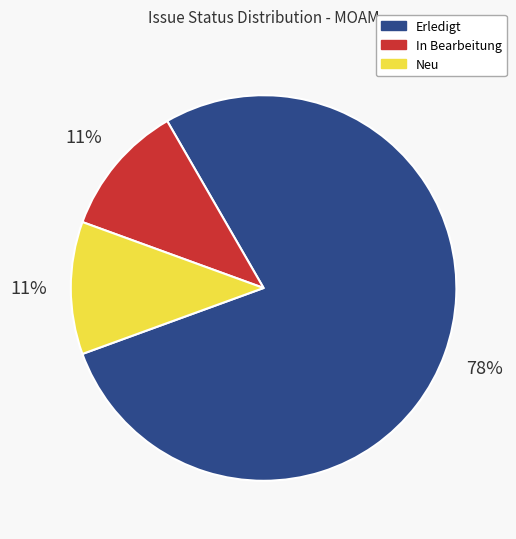

Count the number of slices in the pie.

3